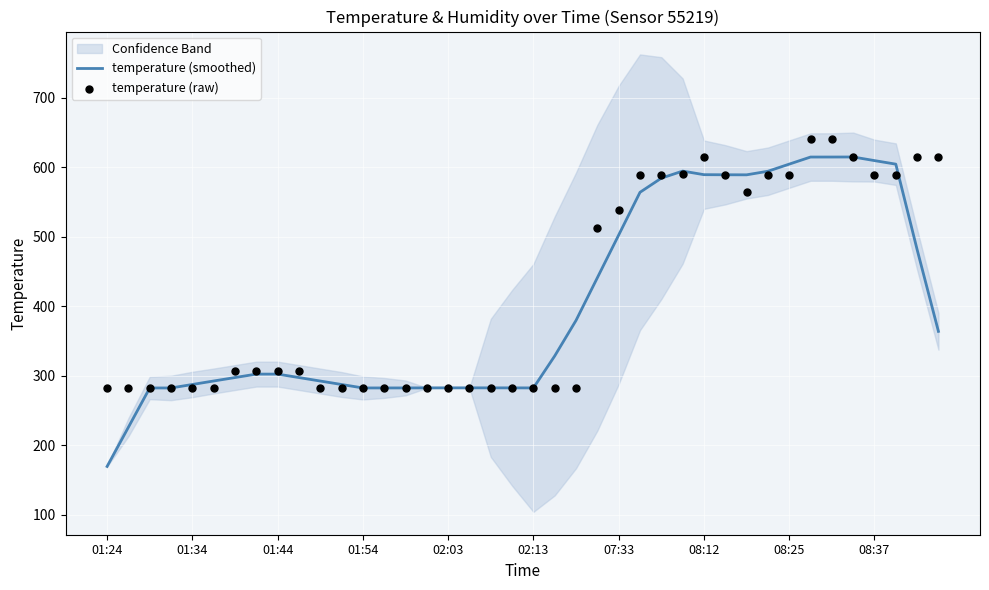

At how many categories does at least one series exceed 512?

17